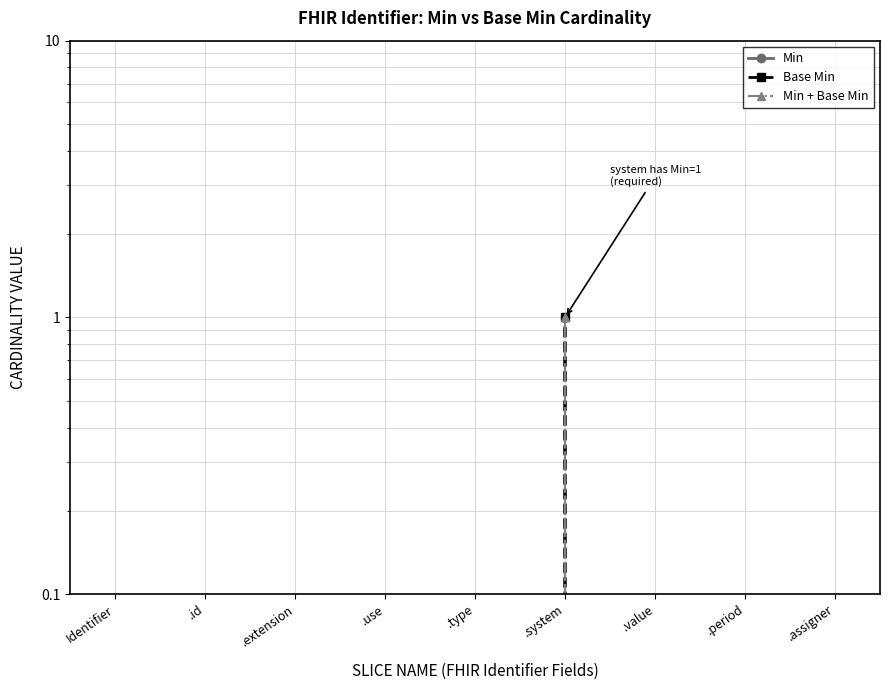

Which series has the widest spread of values?

Base Min